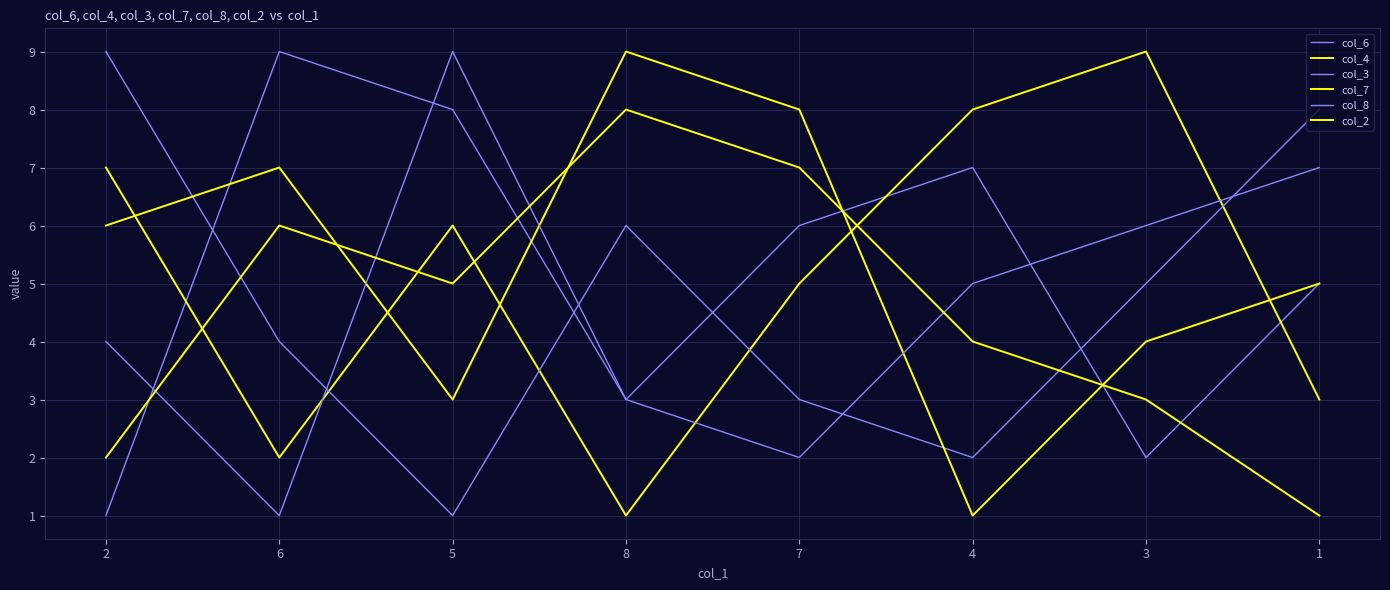

What is the label of the 5th point from the right?

8